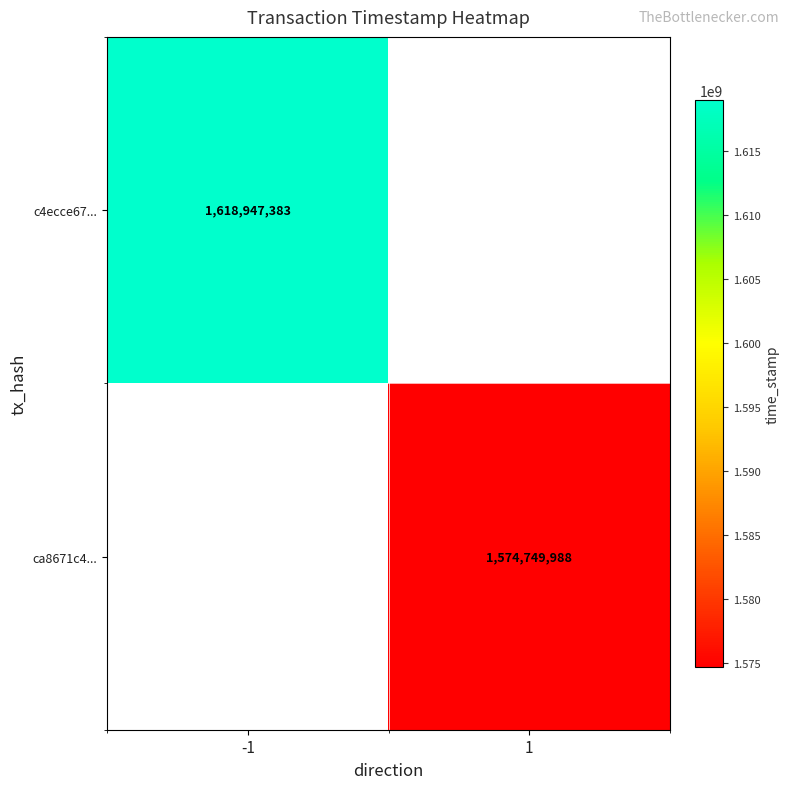

Is it true that c4ecce67... equals 688033448.1 at -1?

False